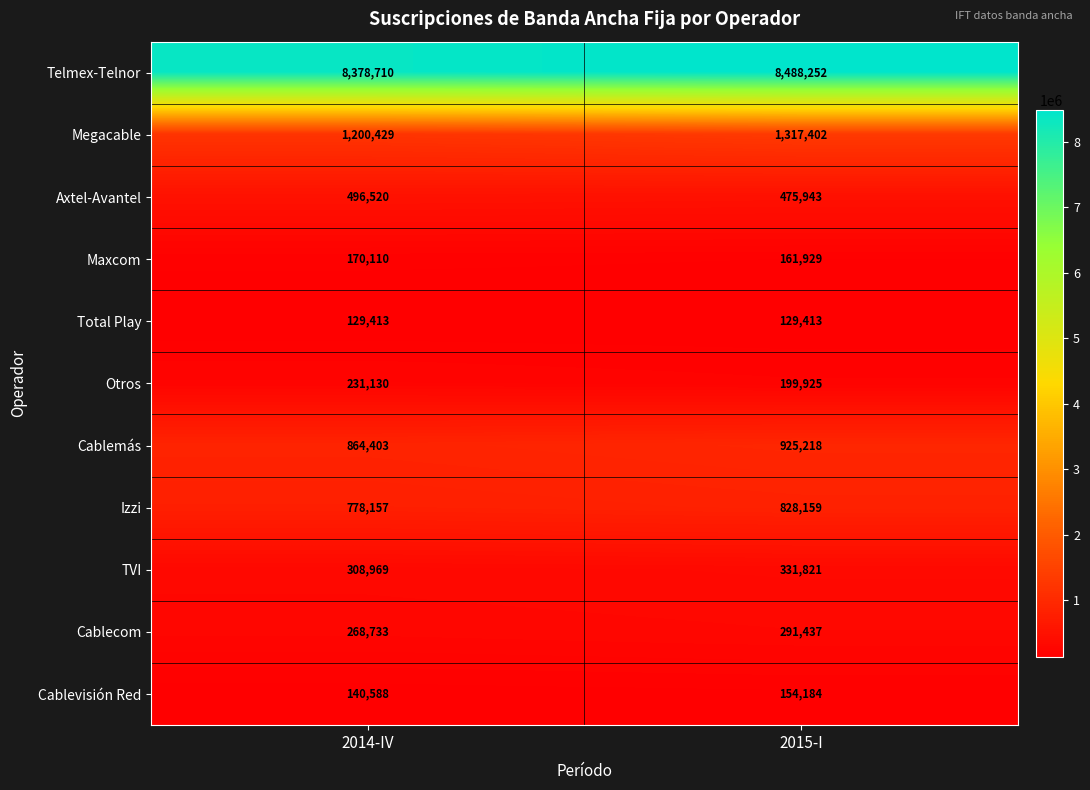

What is the total value across all series at 2015-I?

13303683